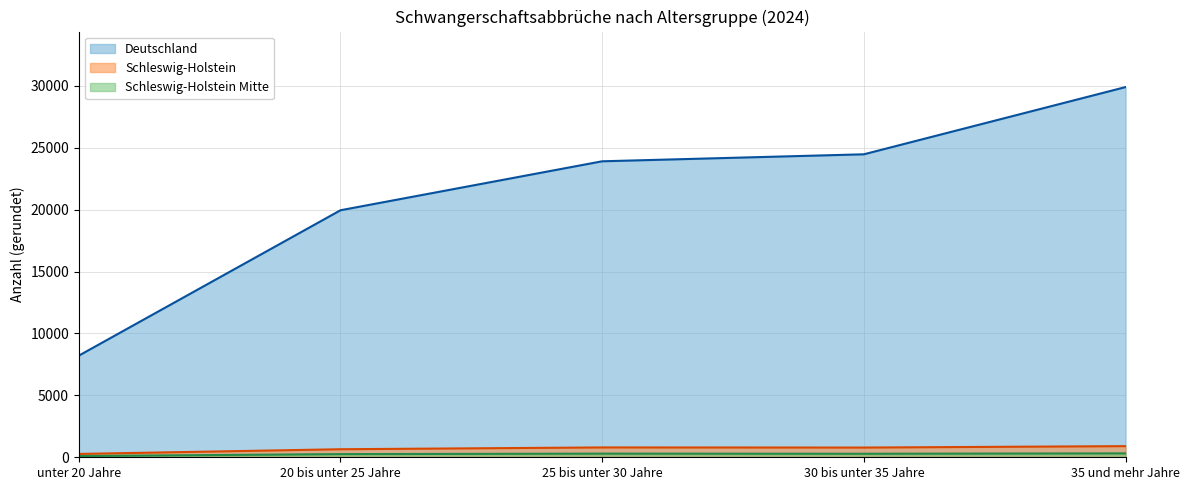

What is the approximate value of Schleswig-Holstein at 30 bis unter 35 Jahre?

785